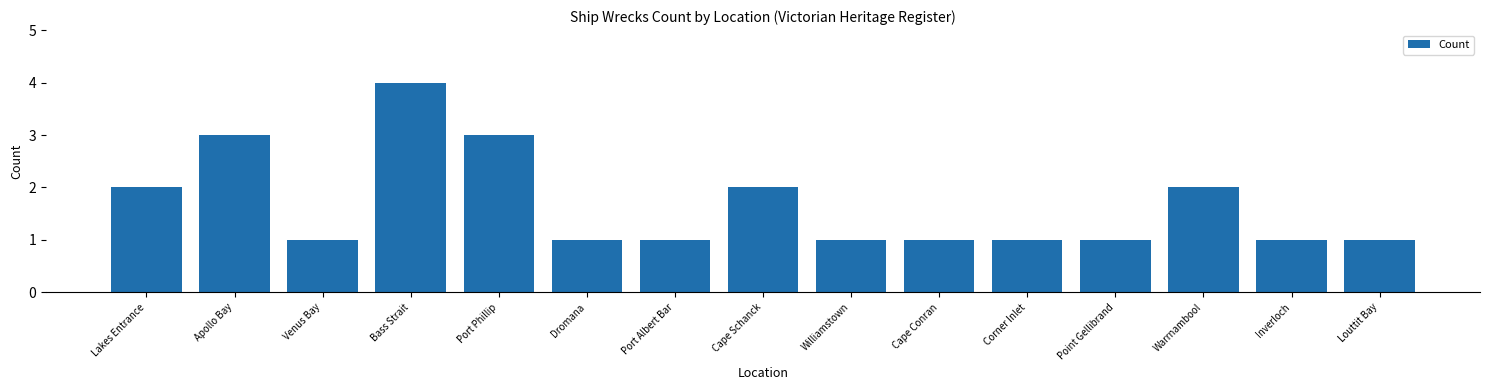

What is the label of the 3rd bar from the right?

Warrnambool